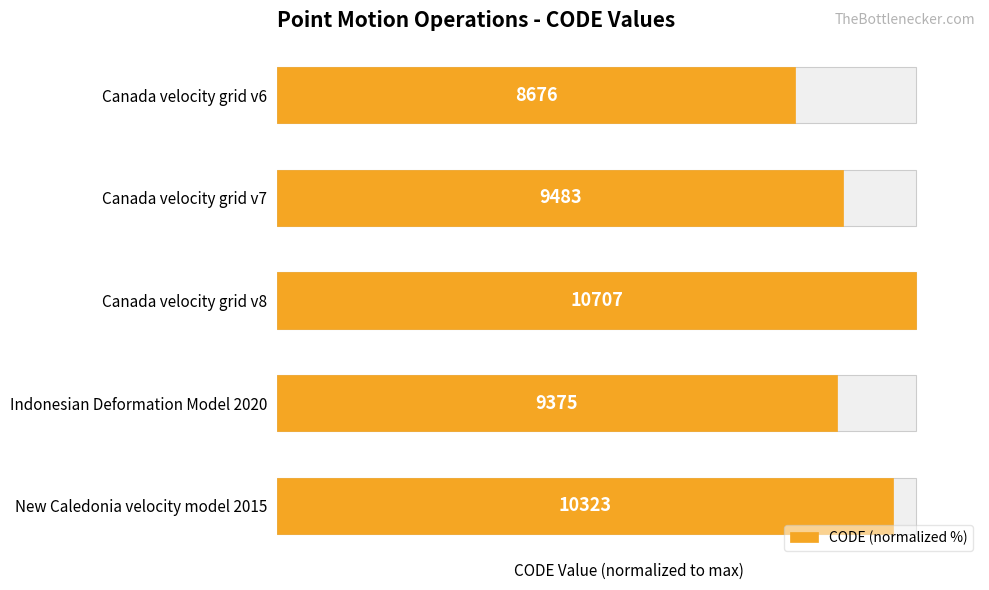

What is the approximate value at New Caledonia velocity model 2015?

96.4